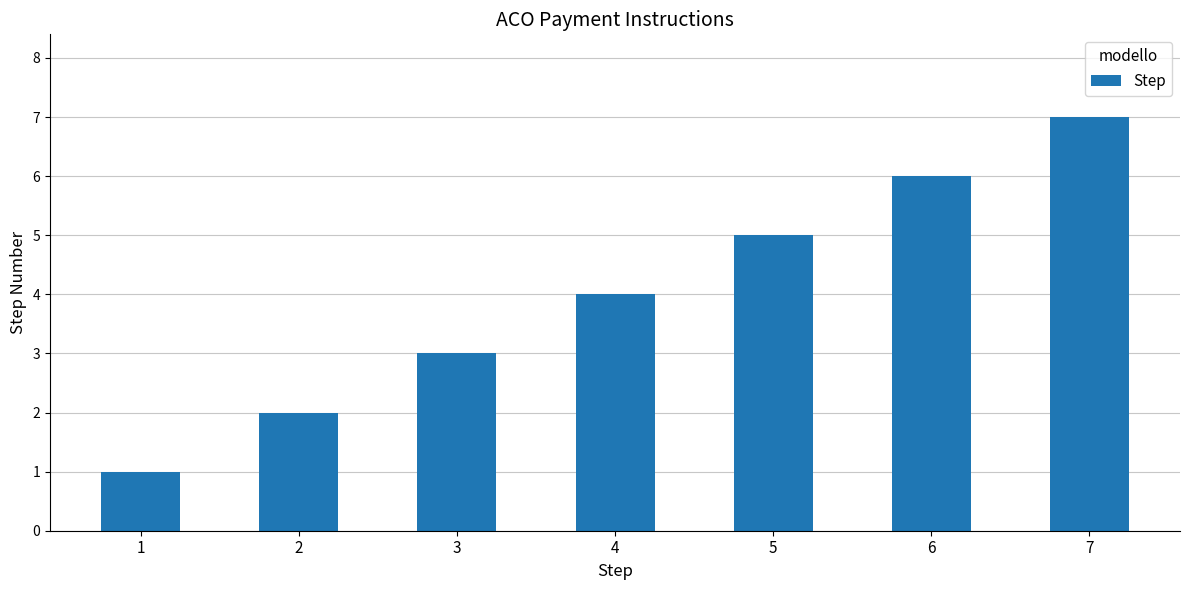

At which label is the value closest to 4?

4